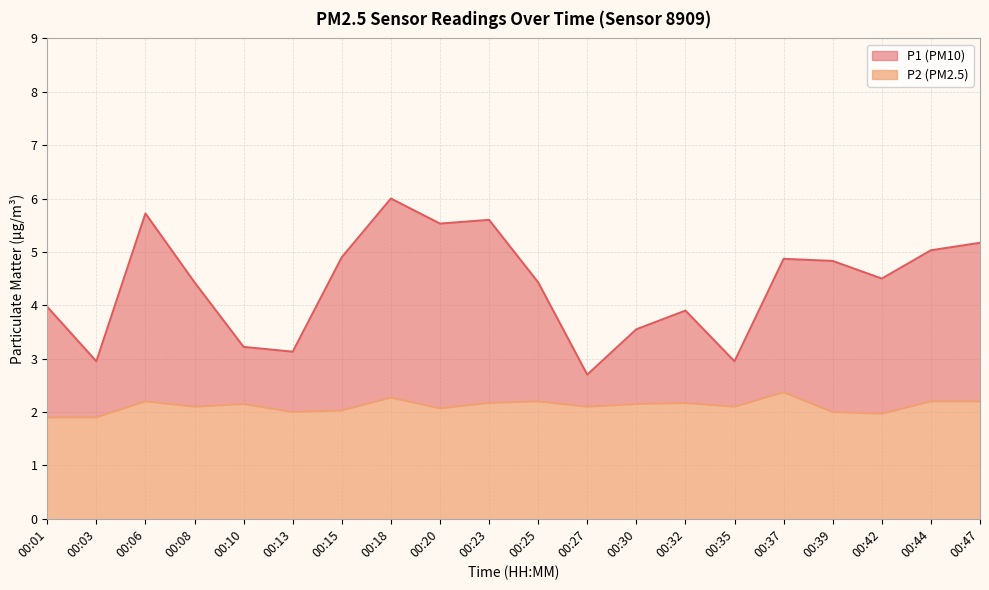

How many data points does each series have?

20